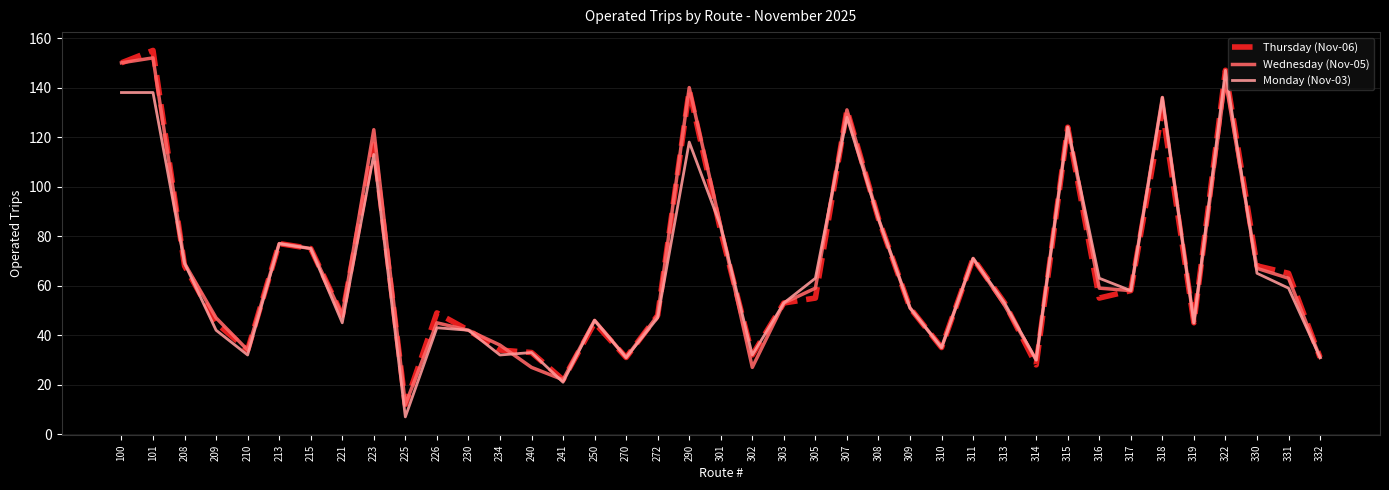

What is the greatest value displayed?

155